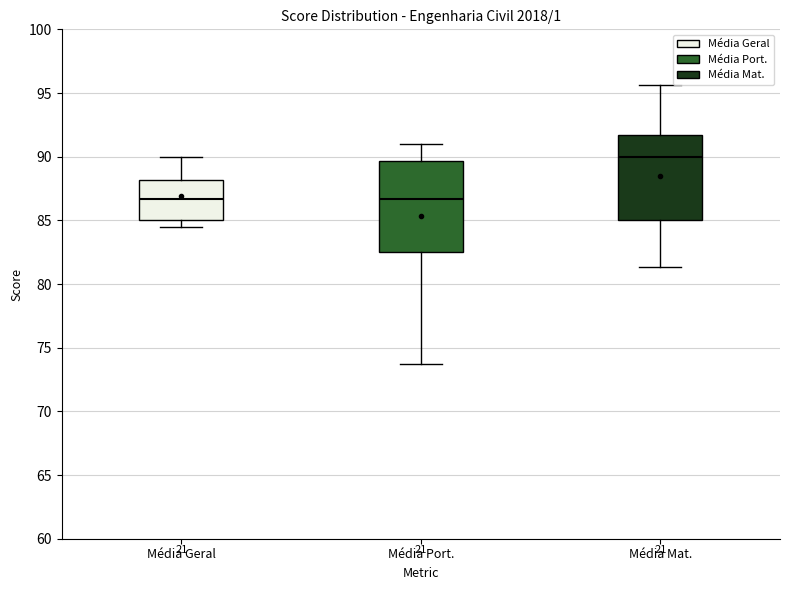

Comparing the boxes themselves (not the whiskers), which one is the tallest?

Média Port.